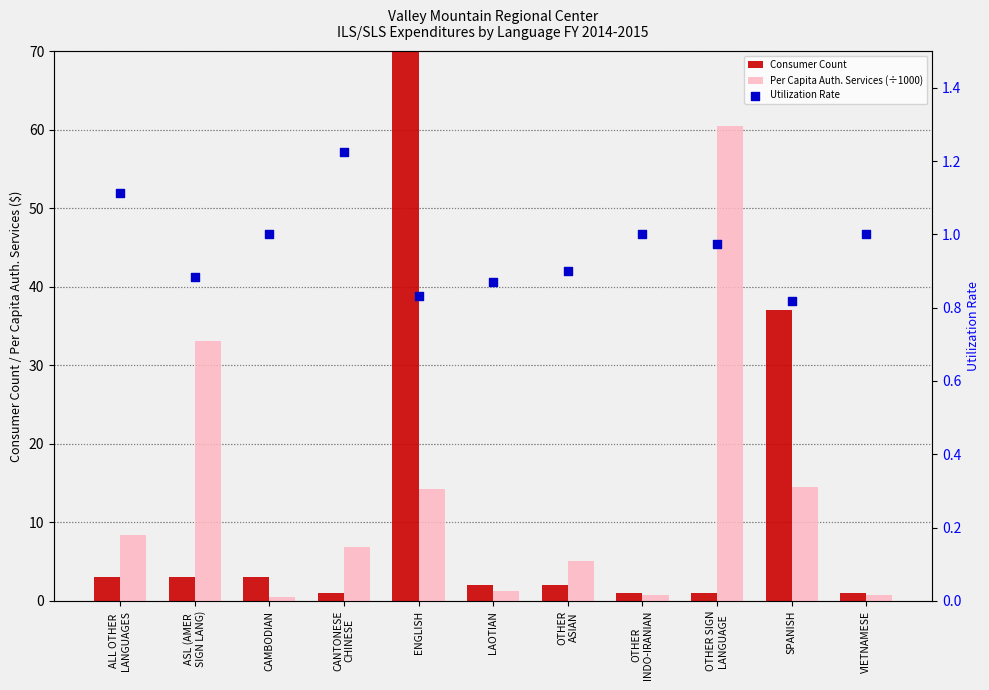

At how many categories does at least one series exceed 154?

1